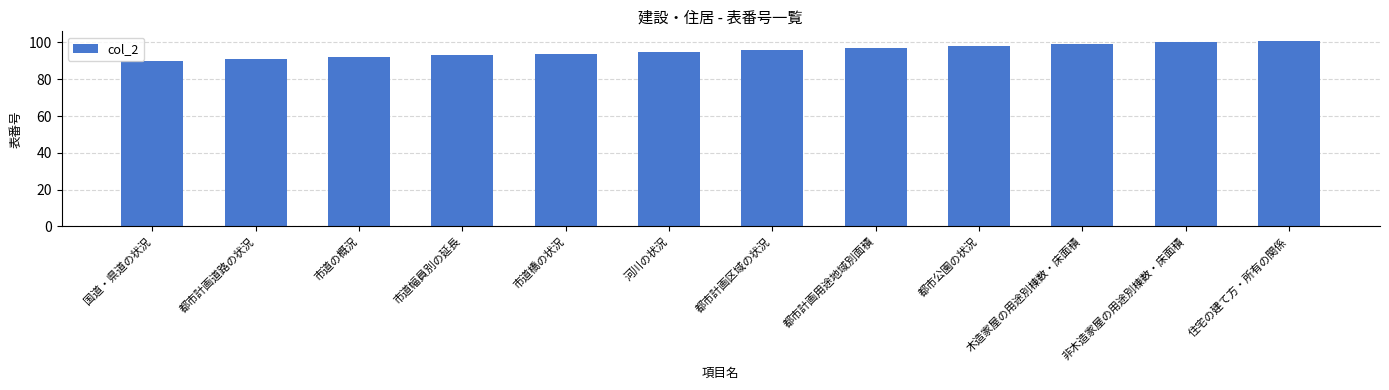

The chart shows a value of 100 at 非木造家屋の用途別棟数・床面積. True or false?

True